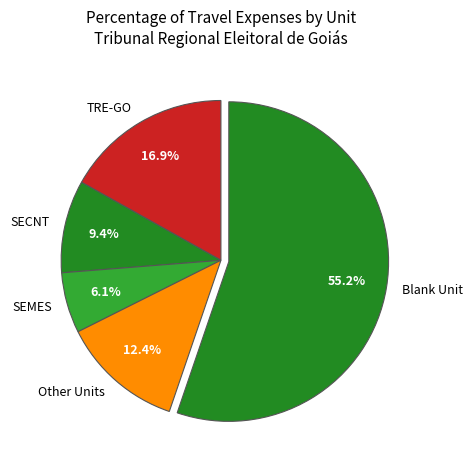

To the nearest percent, what portion does SEMES represent?

6%